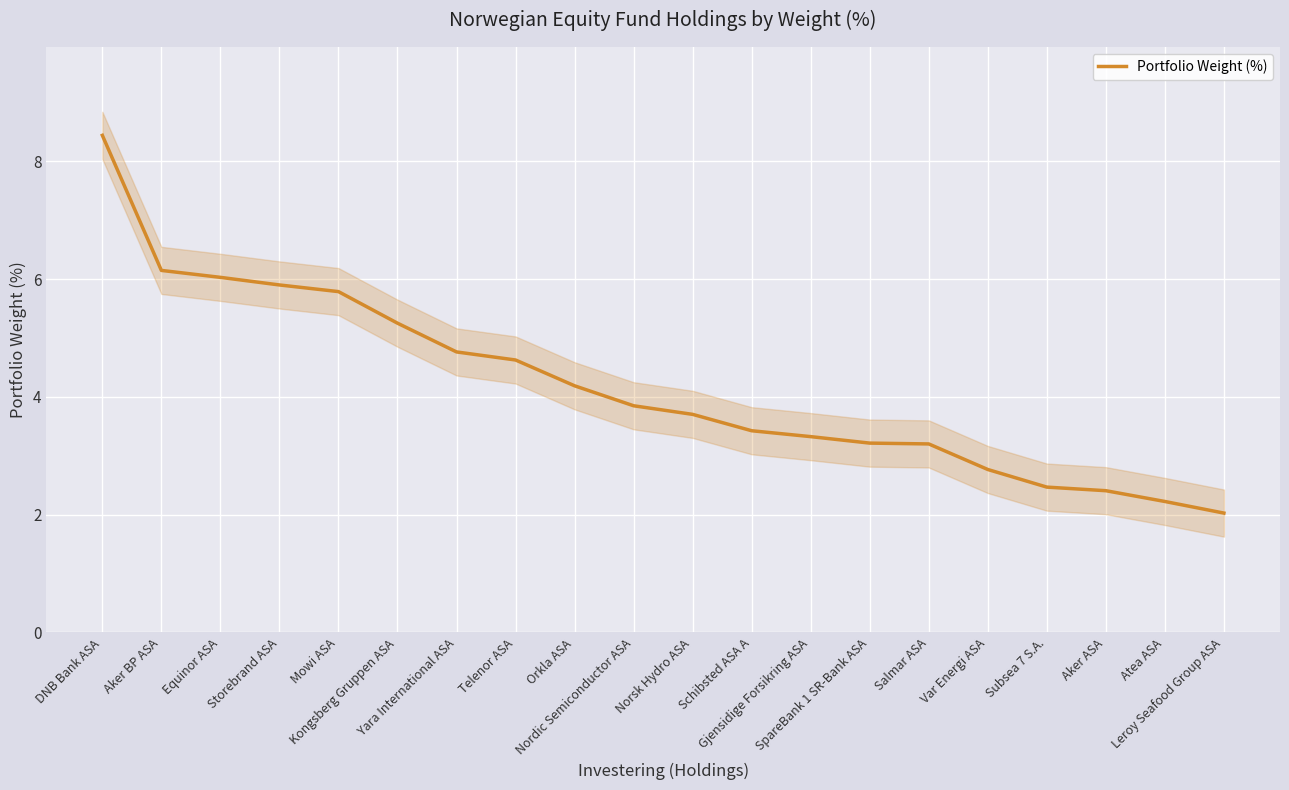

What is the label of the 2nd point from the right?

Atea ASA